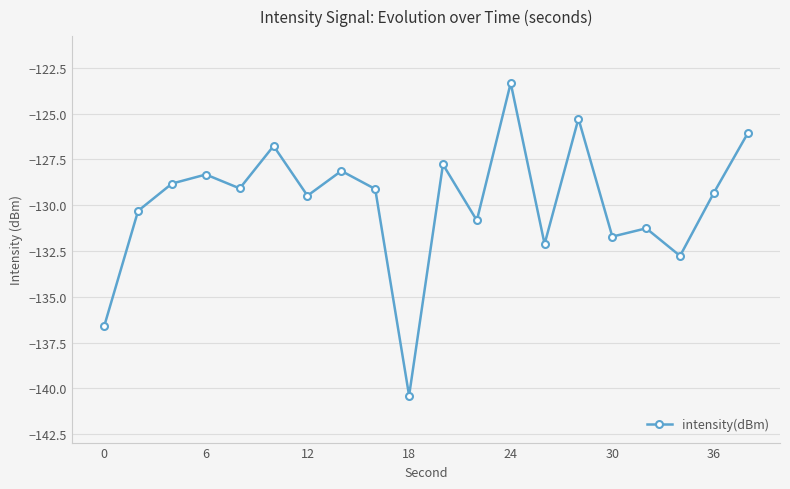

What is the maximum value shown in the chart?

-123.3